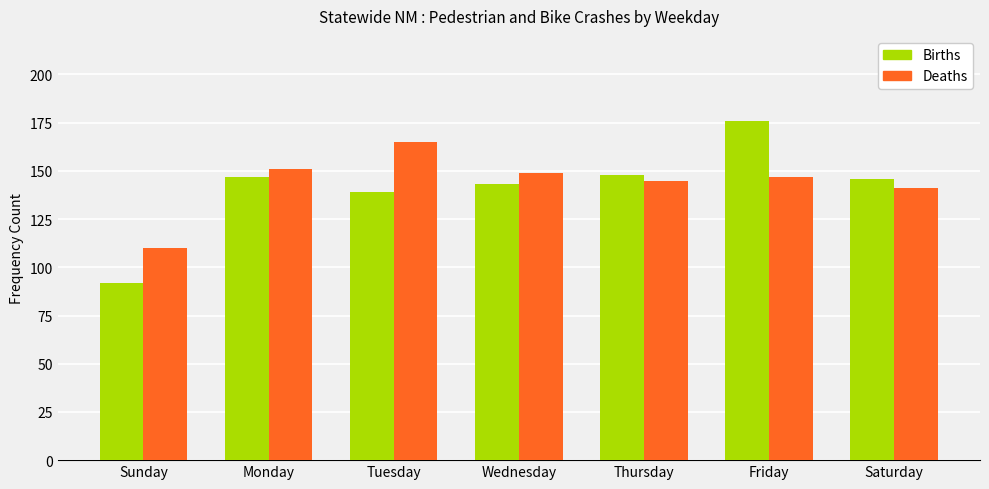

Does the chart contain any negative values?

No